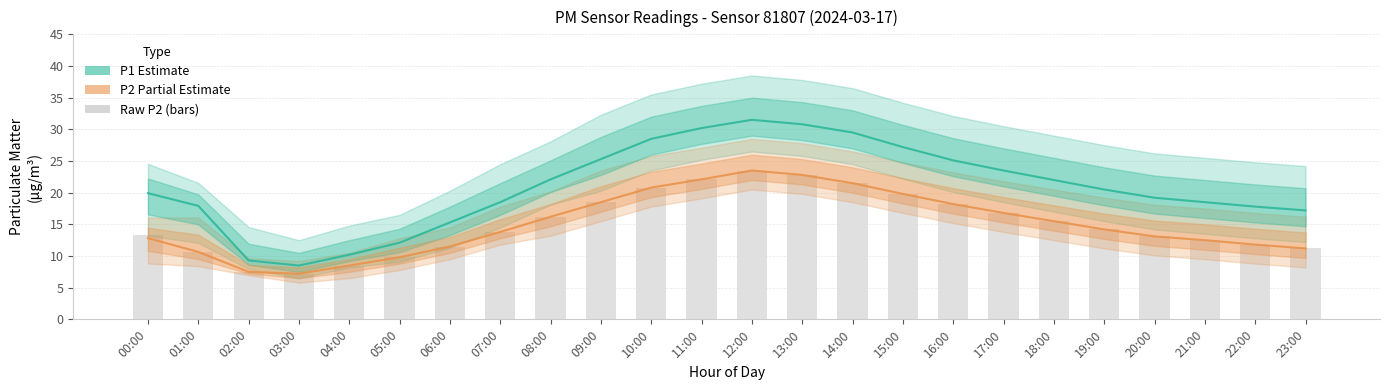

What are all the series names shown in the legend?

P1 (Estimate), P2 (Partial), Raw P2